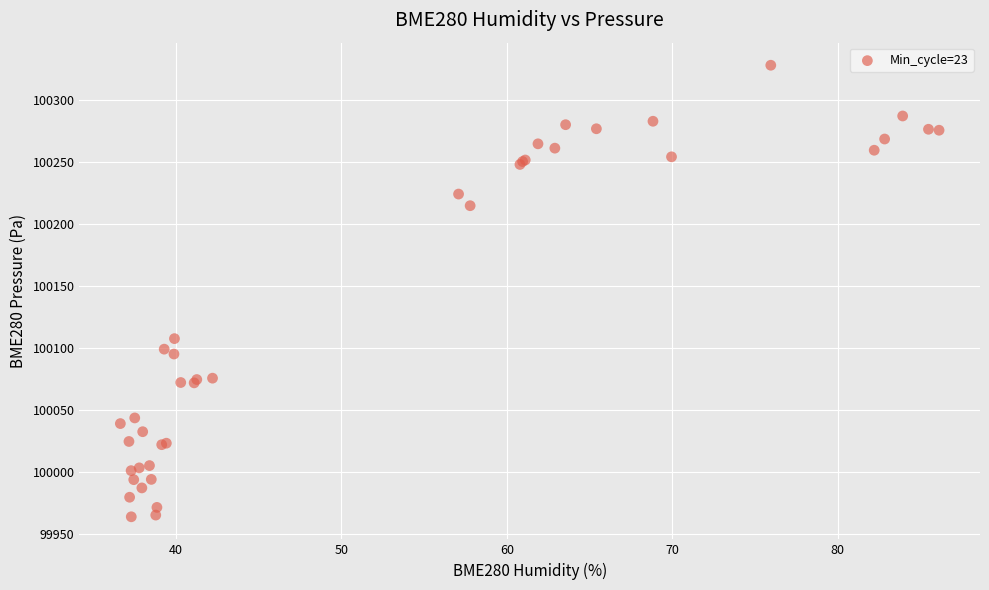

What Y value in the scatter plot is closest to 100146?

100107.6